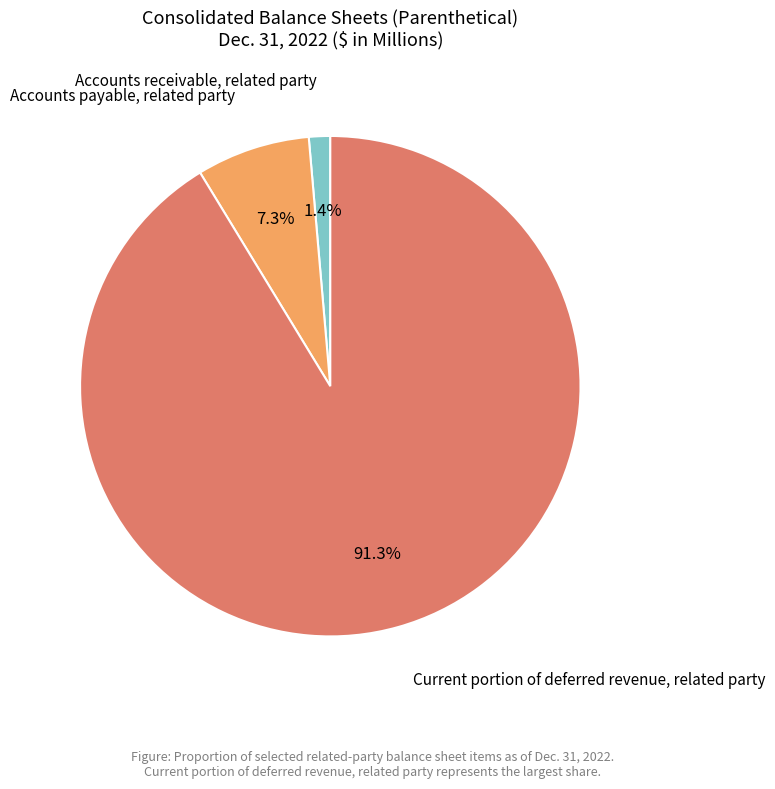

To the nearest percent, what percentage of the pie is Accounts payable, related party?

7%